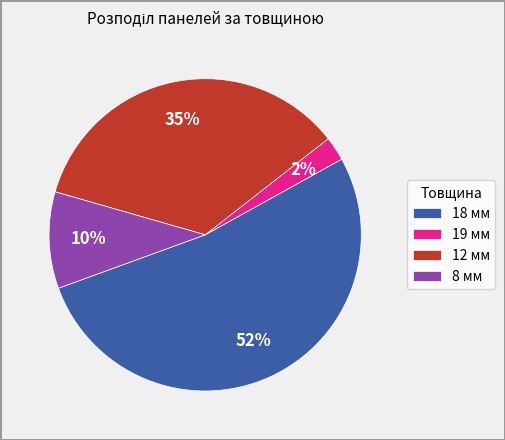

To the nearest percent, what is the average slice percentage?

25%